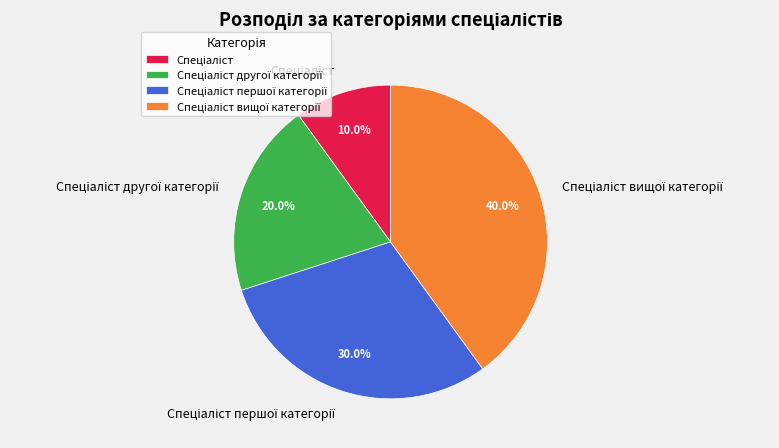

Is there a majority slice in this chart?

No